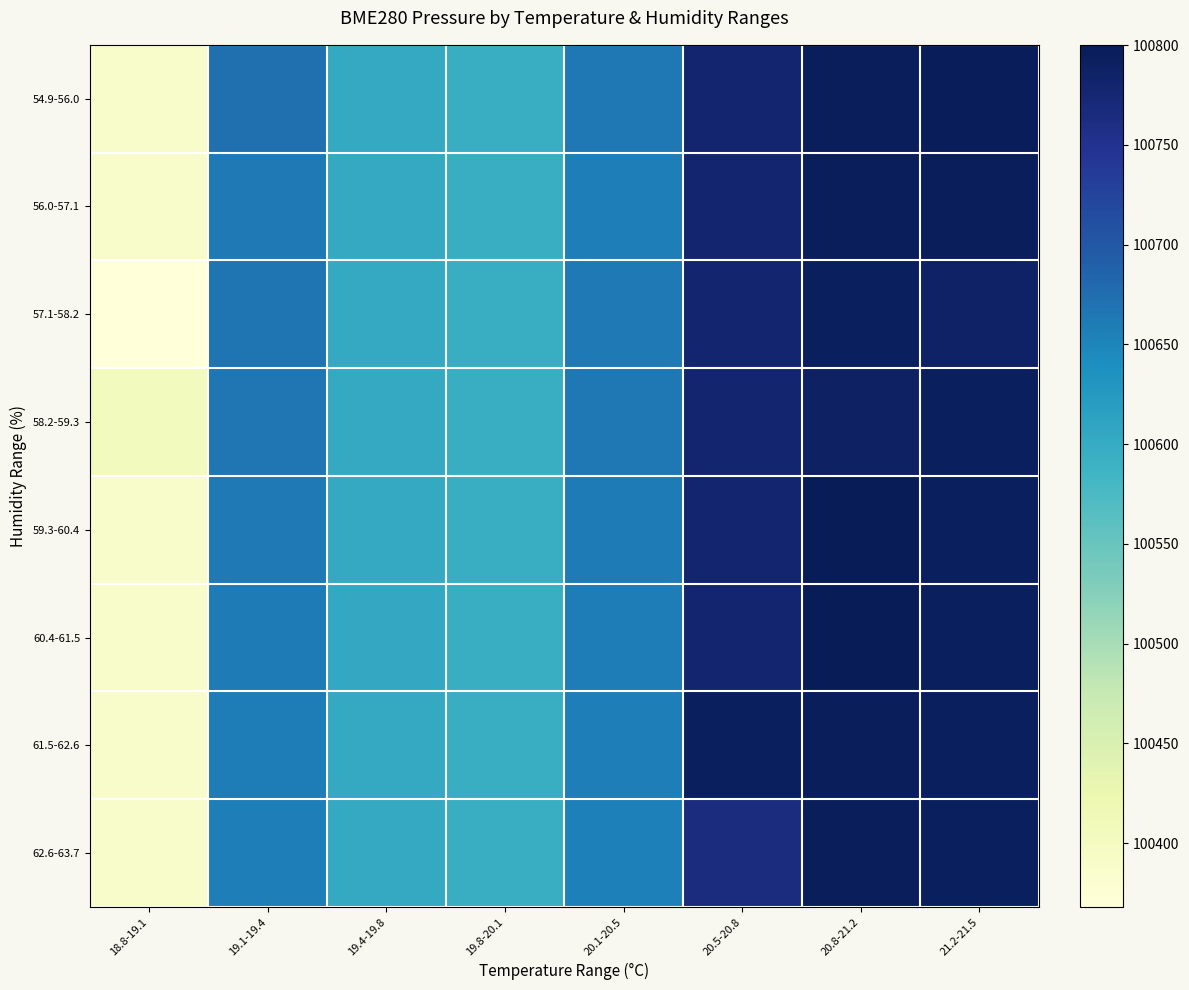

Which label corresponds to the largest value in the chart?

20.8-21.2